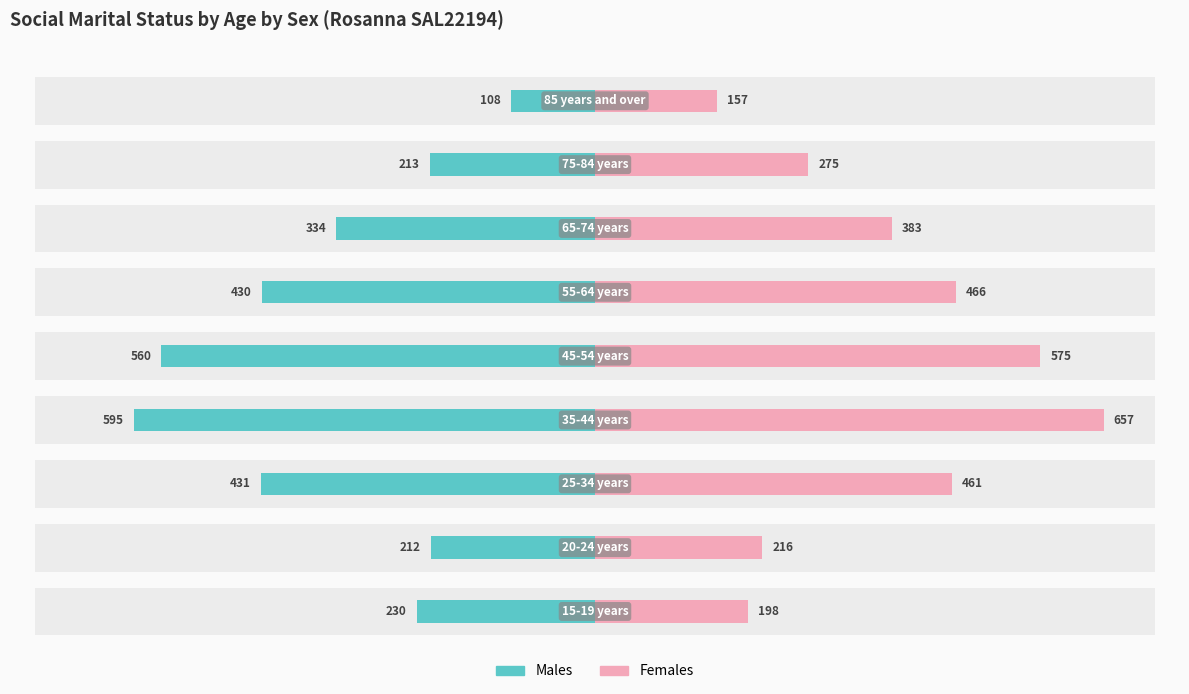

What is the greatest value displayed?

657